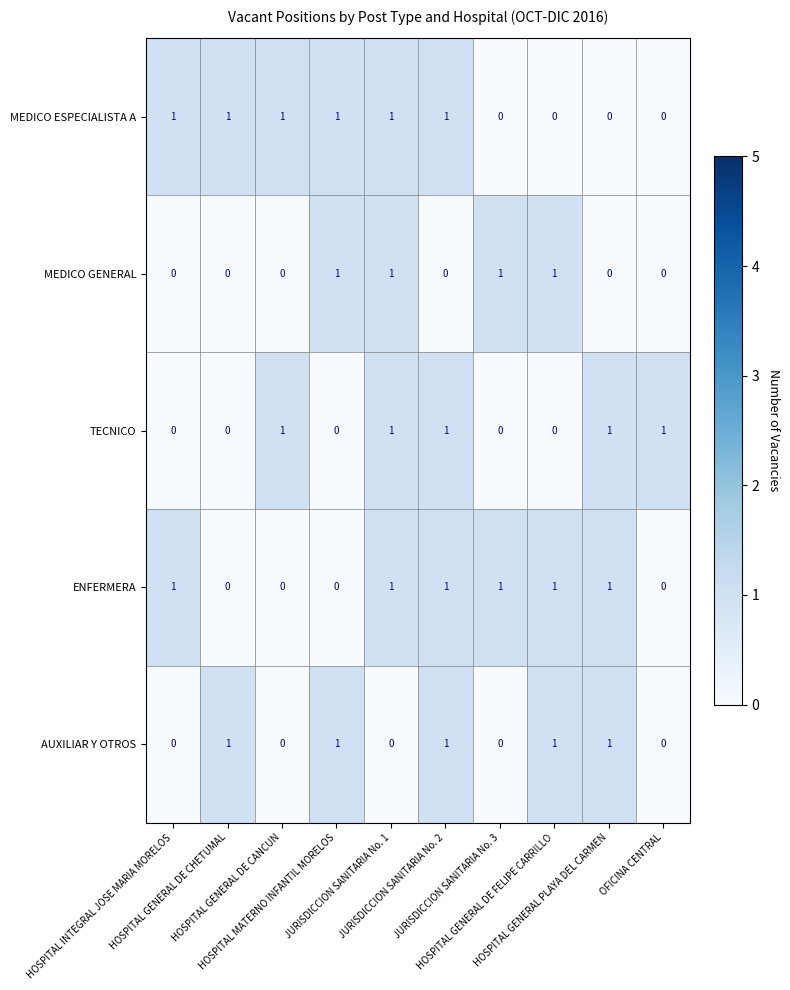

What is the sum of all MEDICO GENERAL values?

4